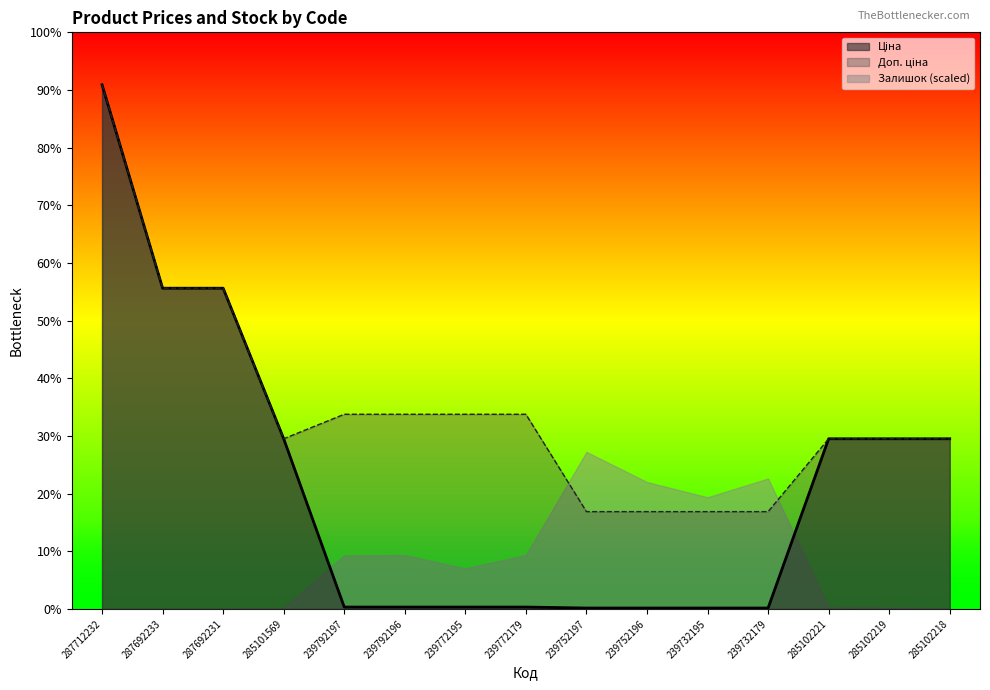

True or false: Ціна and Доп. ціна cross at least once.

False